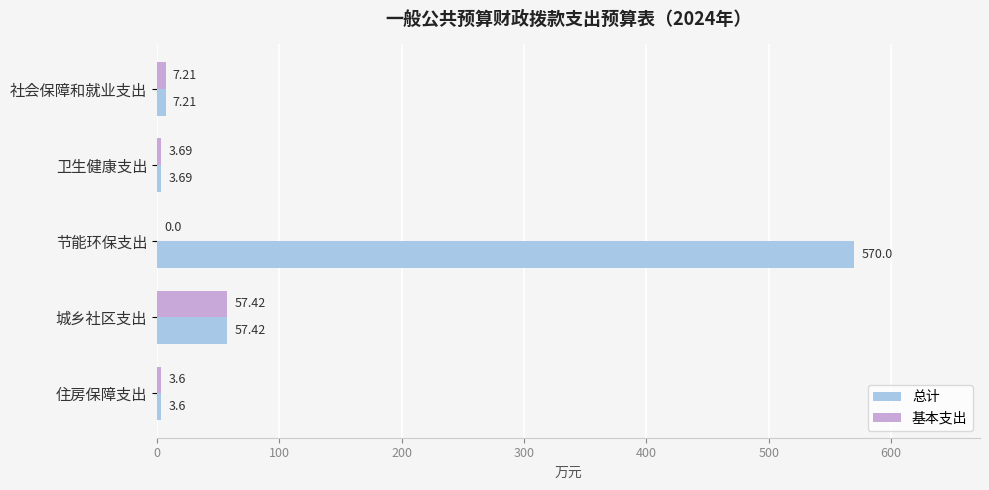

Between 节能环保支出 and 城乡社区支出, which series saw the biggest shift?

总计